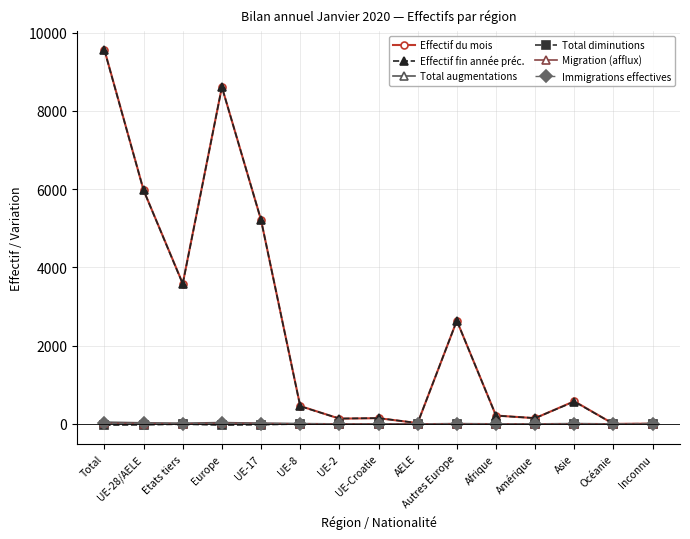

What is the greatest value displayed?

9559